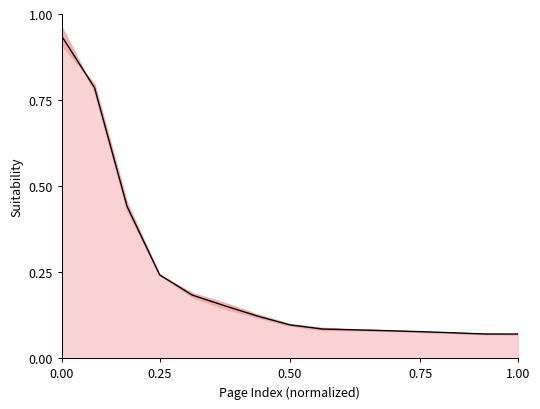

What is the value of the 5th point from the left?

0.2